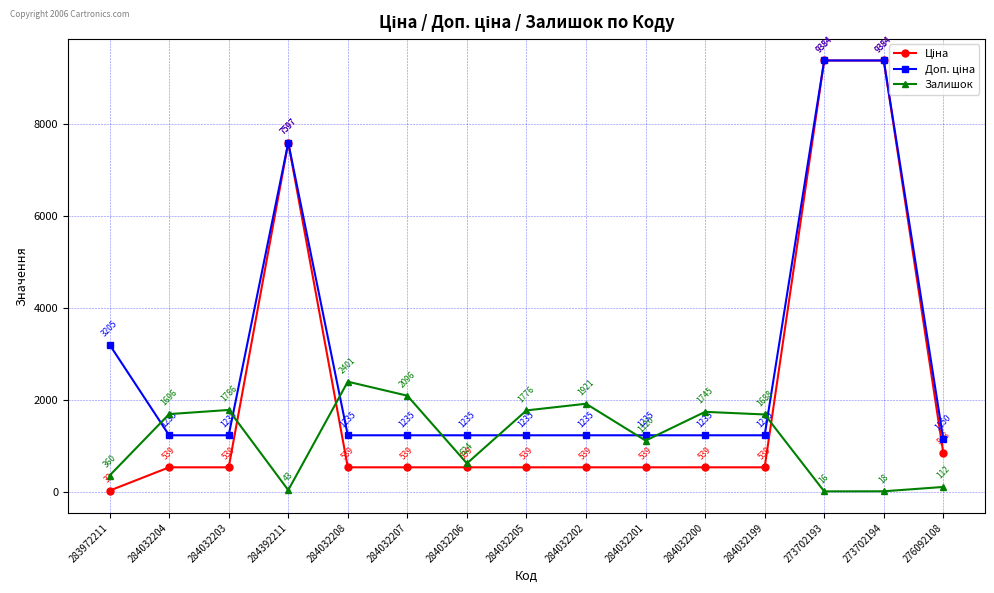

What is the total value across all series at 284032199?

3462.4